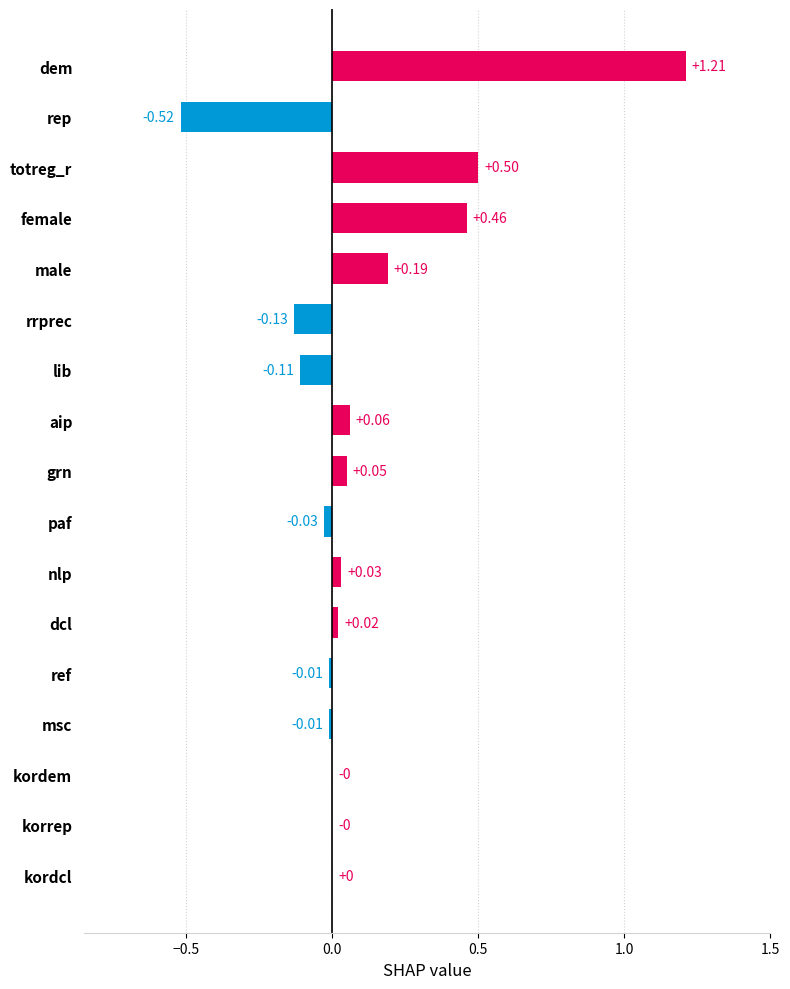

Between rep and rrprec, which is larger?

rrprec